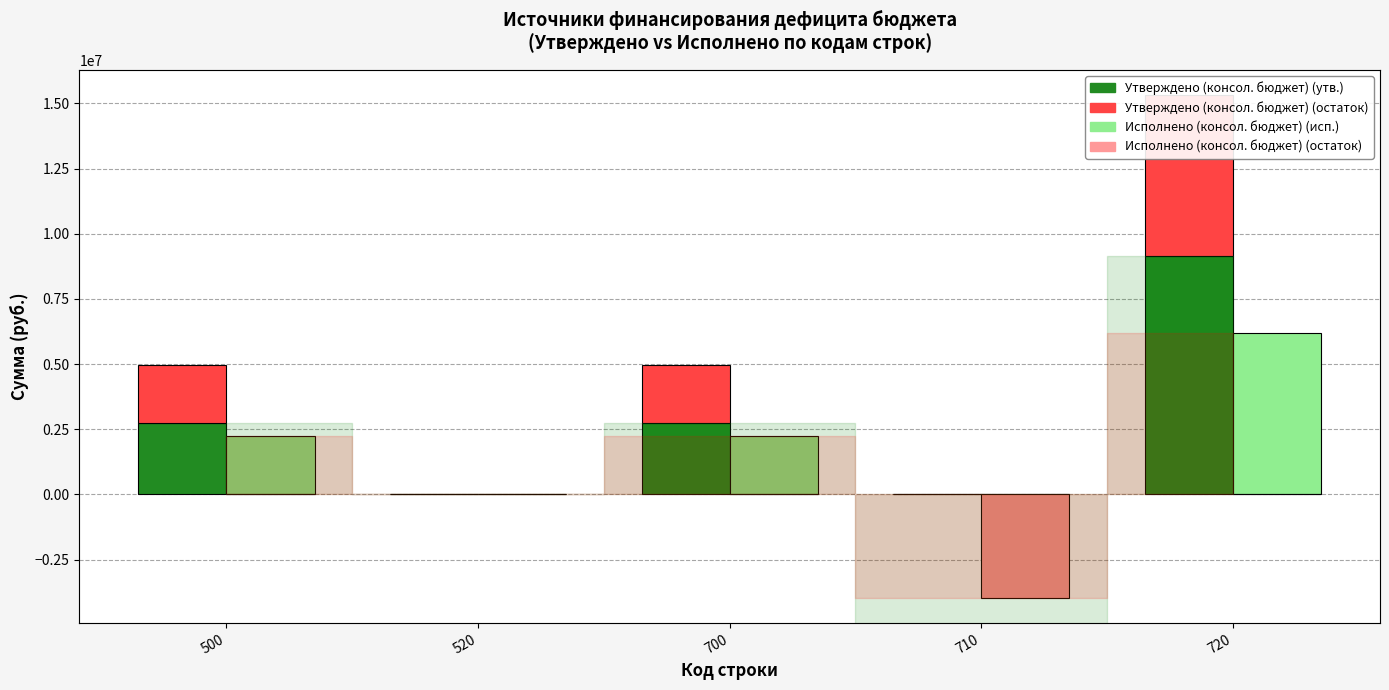

Which has a higher value, 720 or 500?

720